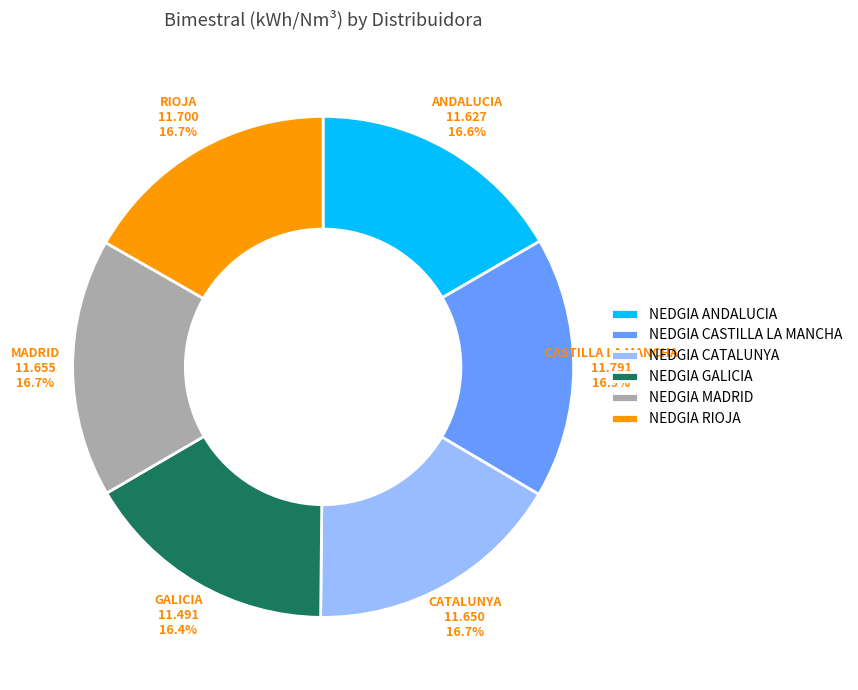

What is the total percentage of NEDGIA MADRID and NEDGIA GALICIA?

33.1%